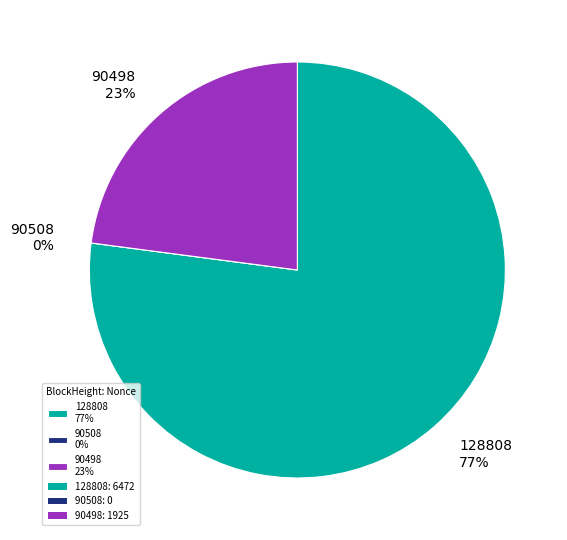

What is the largest slice in the pie chart?

128808